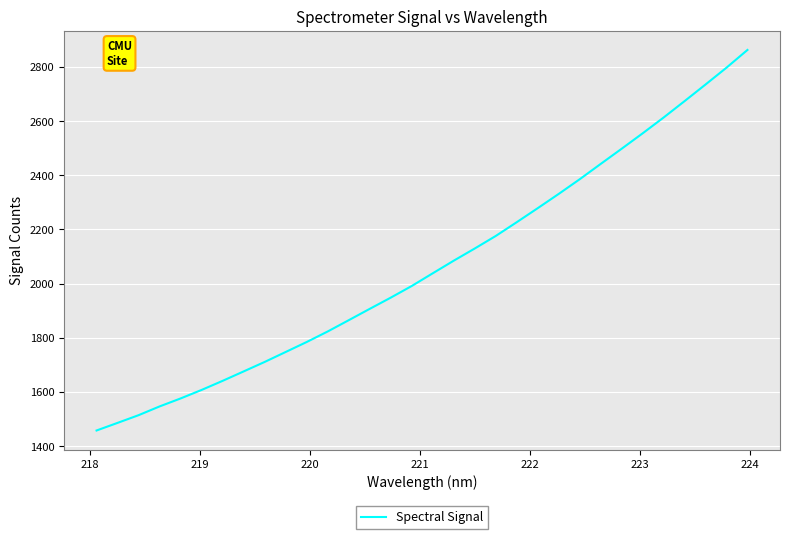

What is the greatest value displayed?

2862.7